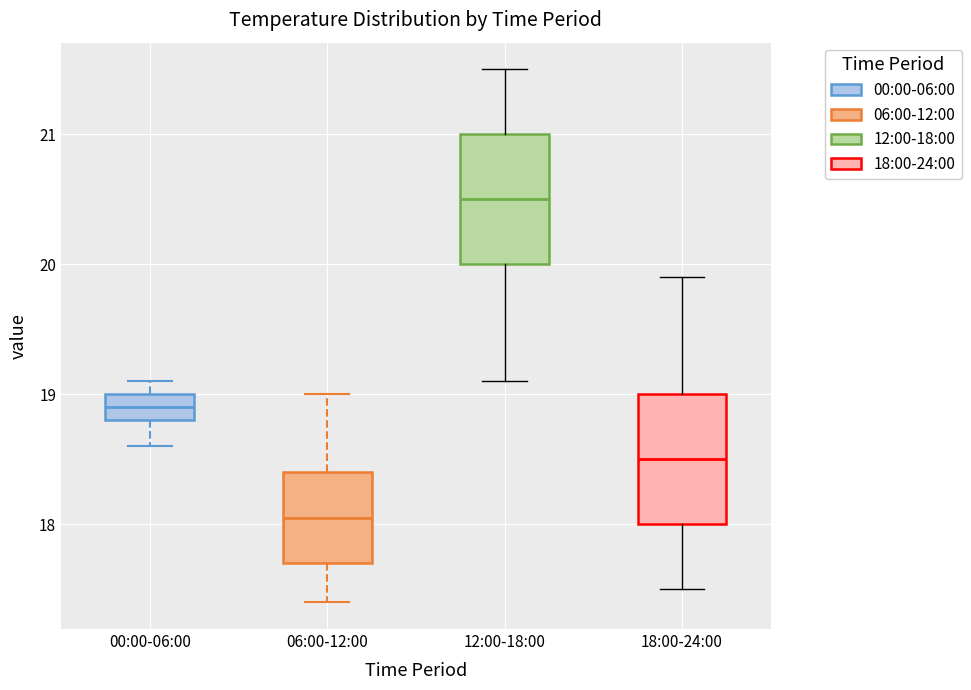

Which box has the highest median line?

12:00-18:00